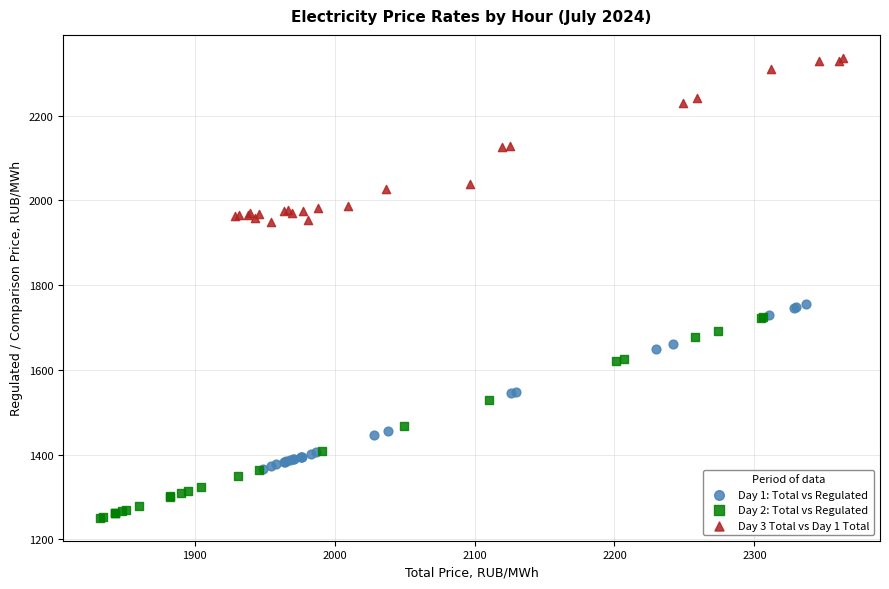

Which series contains the lowest Y value?

Day 2: Total vs Regulated